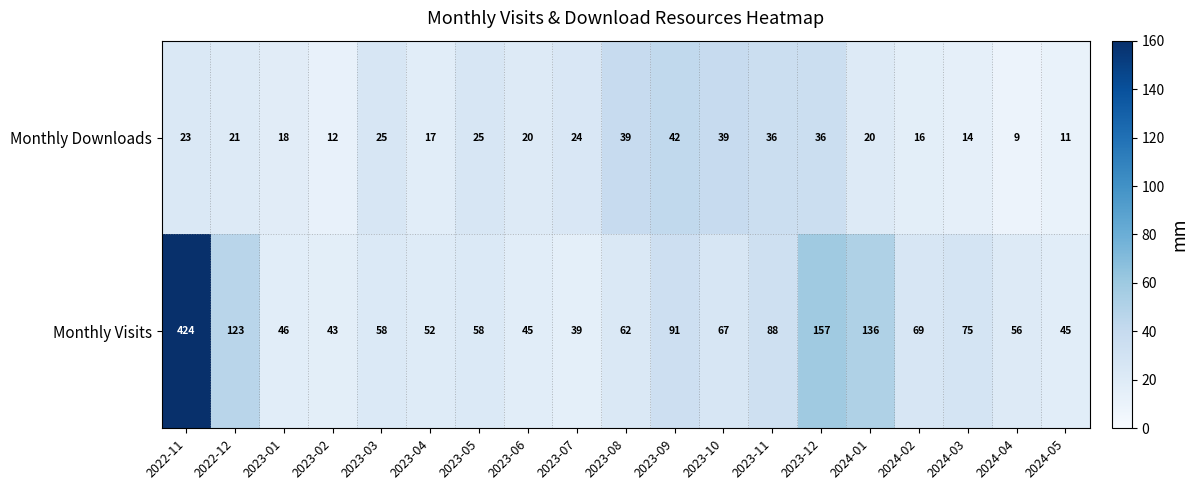

Count the number of data series in this chart.

2